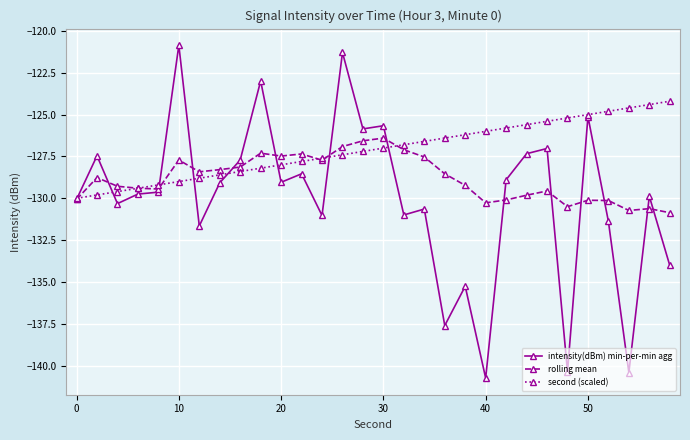

Which series has the largest total across all categories?

second (scaled)